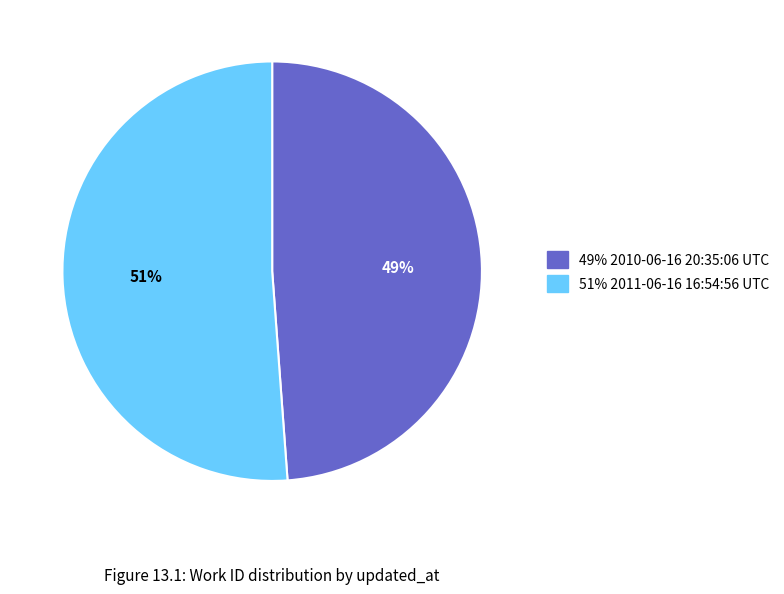

To the nearest percent, what is the average slice percentage?

50%